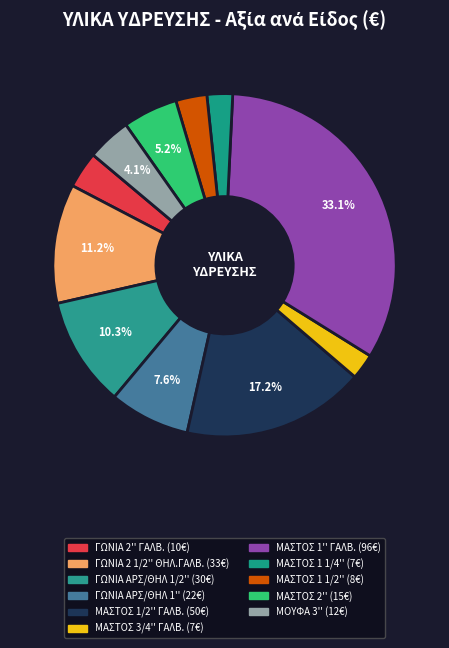

How many segments does this pie chart have?

11